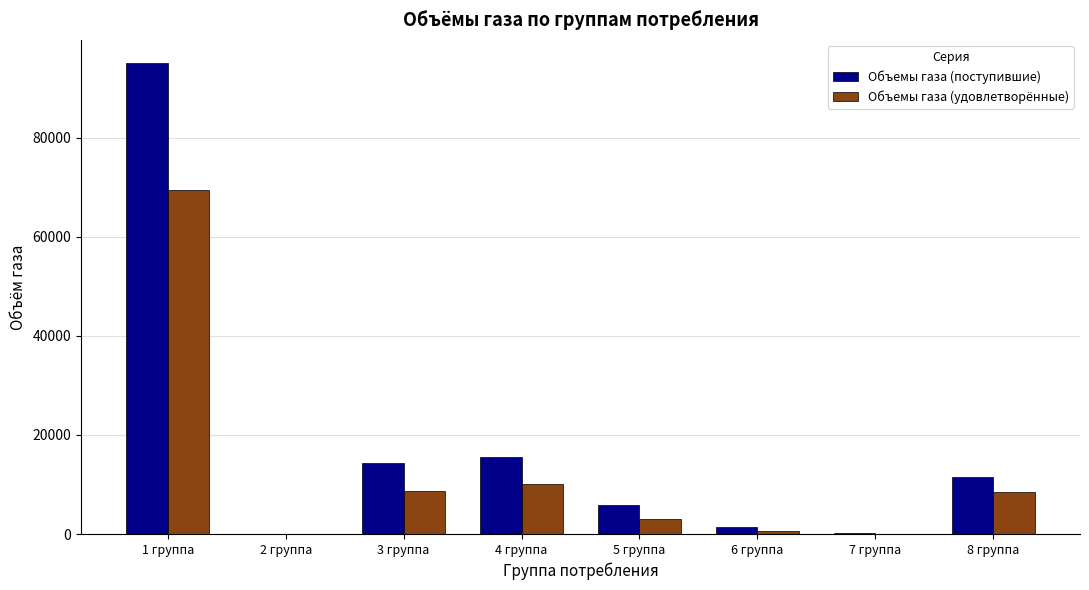

Where does the Объемы газа (удовлетворённые) series first go above 8515?

1 группа